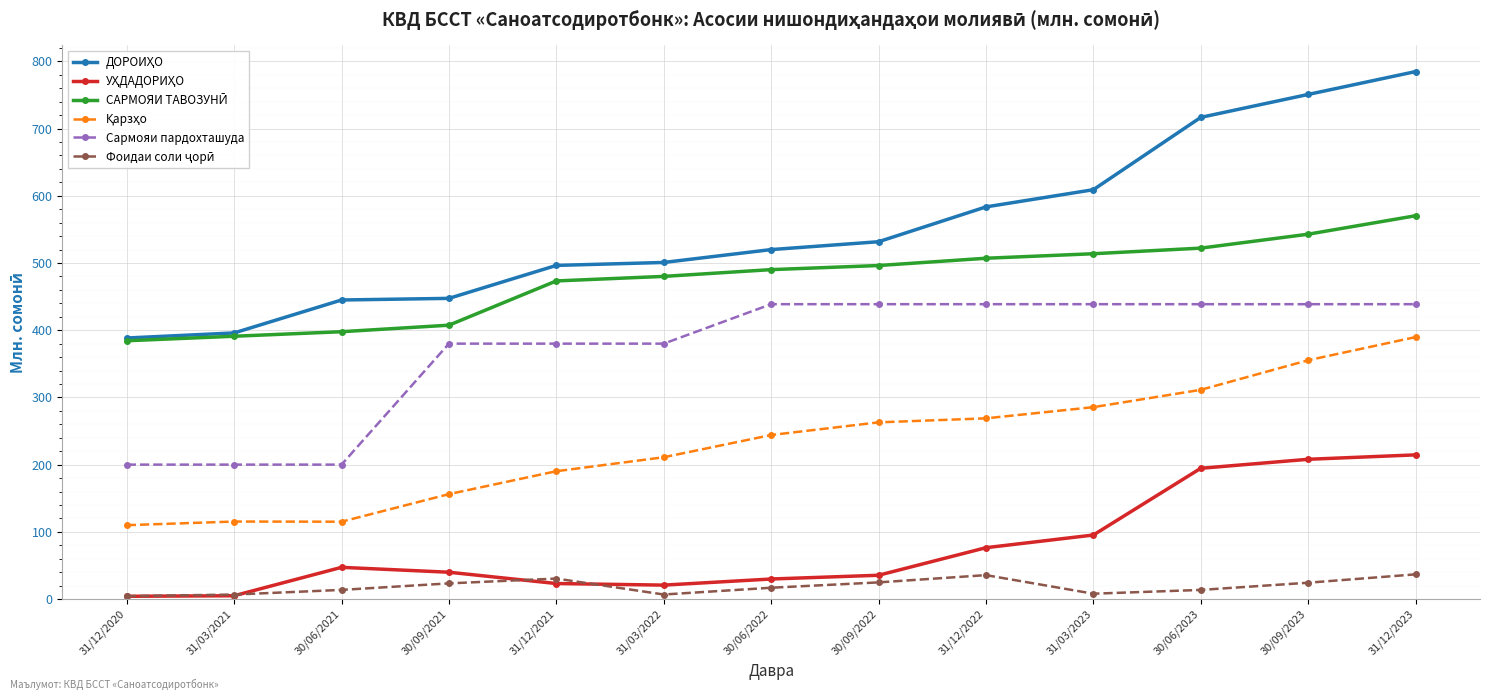

What is the label of the 12th point from the left?

30/09/2023